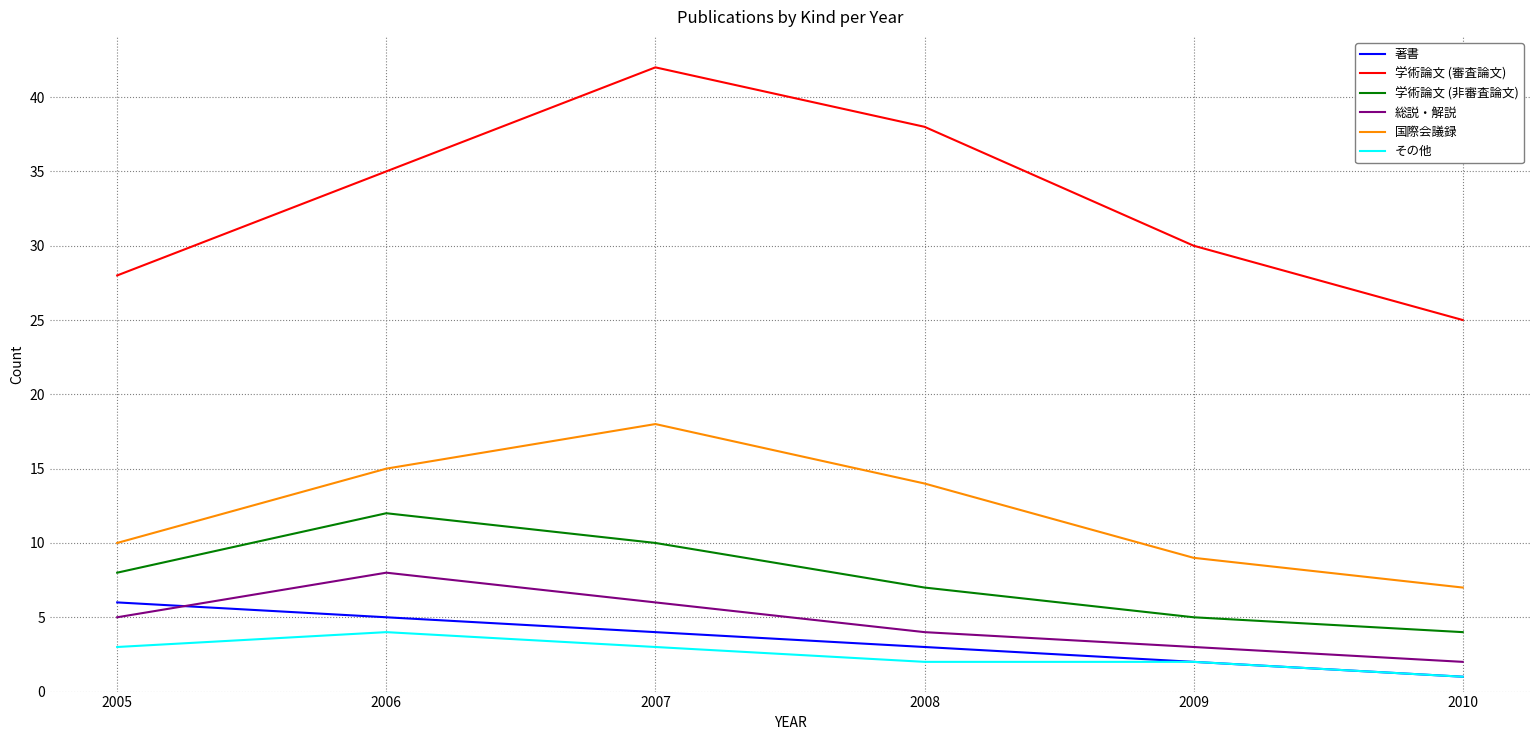

At how many categories does at least one series exceed 39?

1